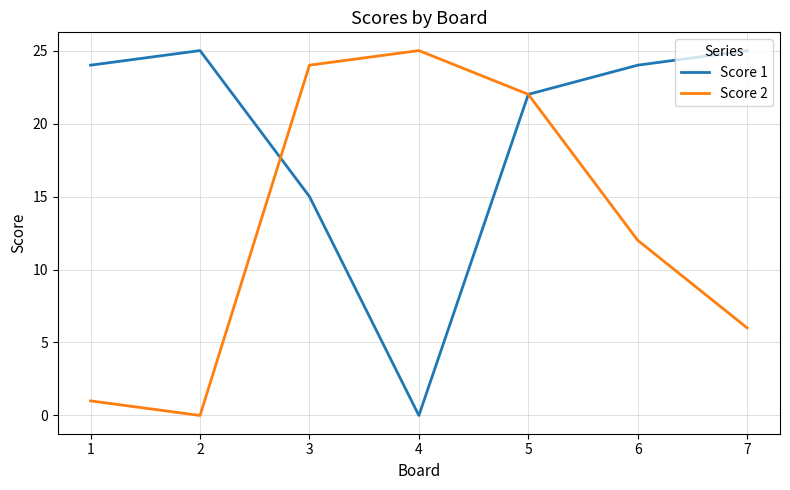

True or false: Score 1 has a value of 25 at 2.

True